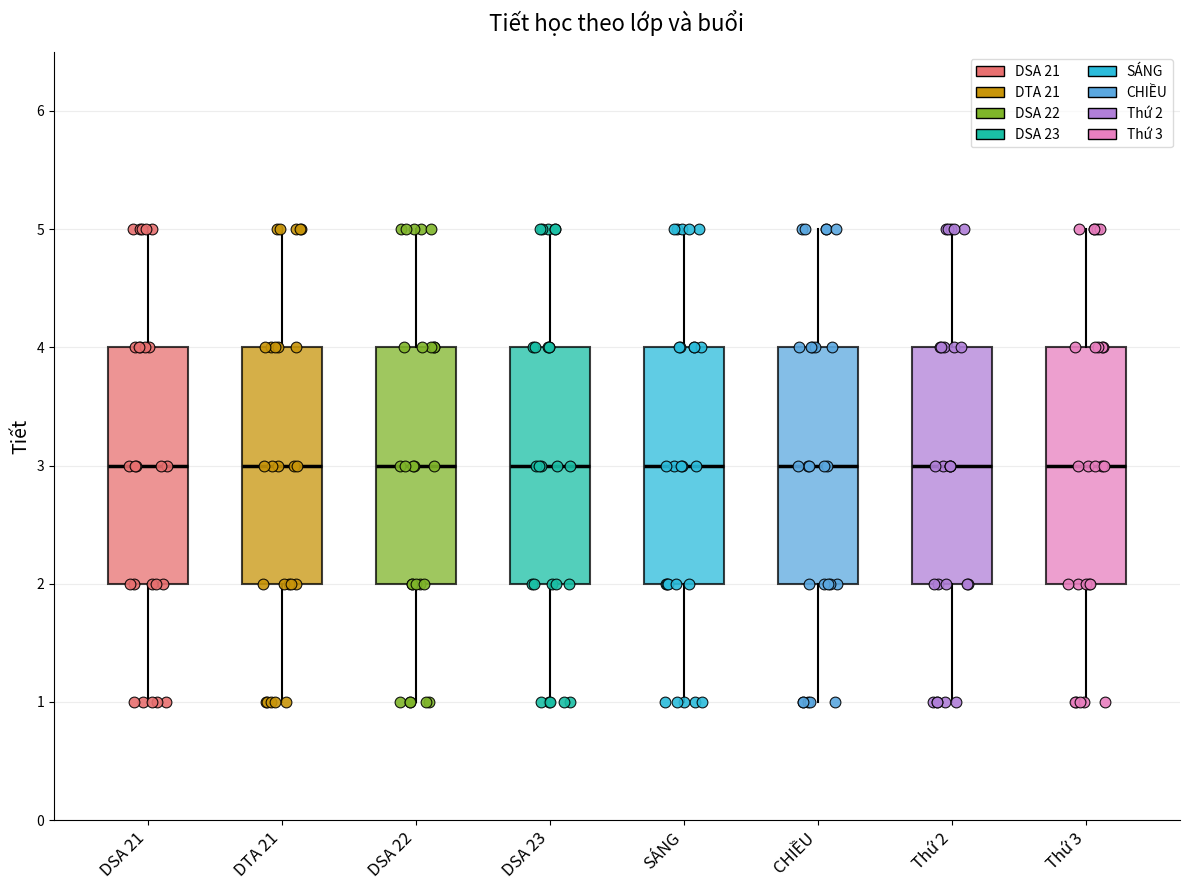

Reading left to right, read every box against the y-axis: the position of its median line, the range the box covers, and the ends of its whiskers. The values are not printed on the chart, so give them approximately, as read against the axis.

DSA 21: median 3, box 2 to 4, whiskers 1 to 5
DTA 21: median 3, box 2 to 4, whiskers 1 to 5
DSA 22: median 3, box 2 to 4, whiskers 1 to 5
DSA 23: median 3, box 2 to 4, whiskers 1 to 5
SÁNG: median 3, box 2 to 4, whiskers 1 to 5
CHIỀU: median 3, box 2 to 4, whiskers 1 to 5
Thứ 2: median 3, box 2 to 4, whiskers 1 to 5
Thứ 3: median 3, box 2 to 4, whiskers 1 to 5